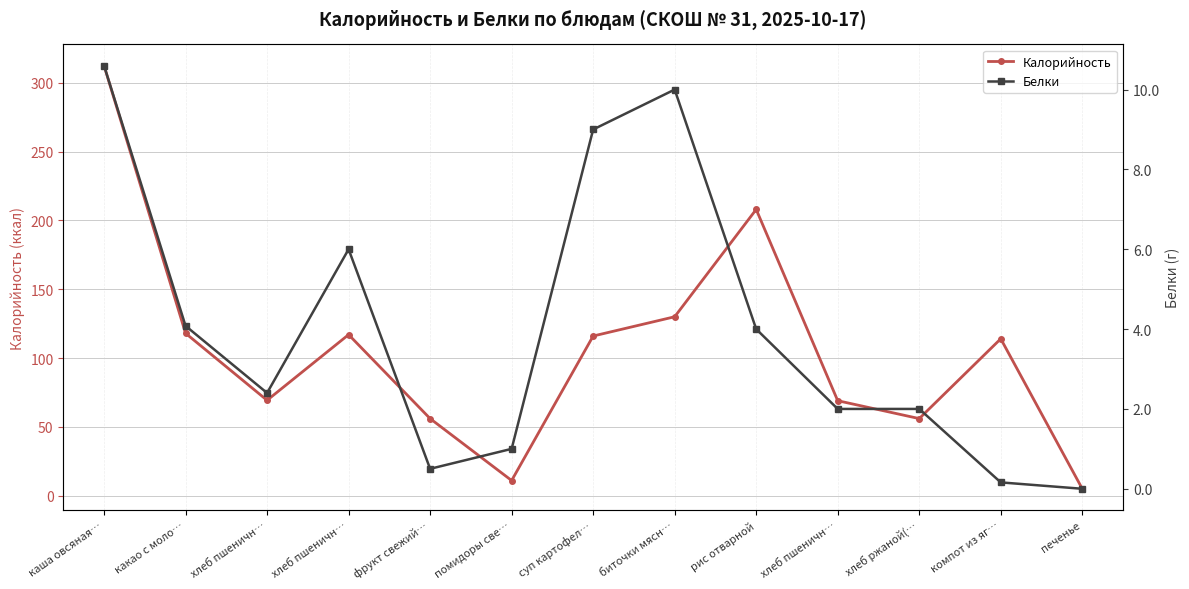

True or false: Калорийность and Белки intersect in this chart.

False